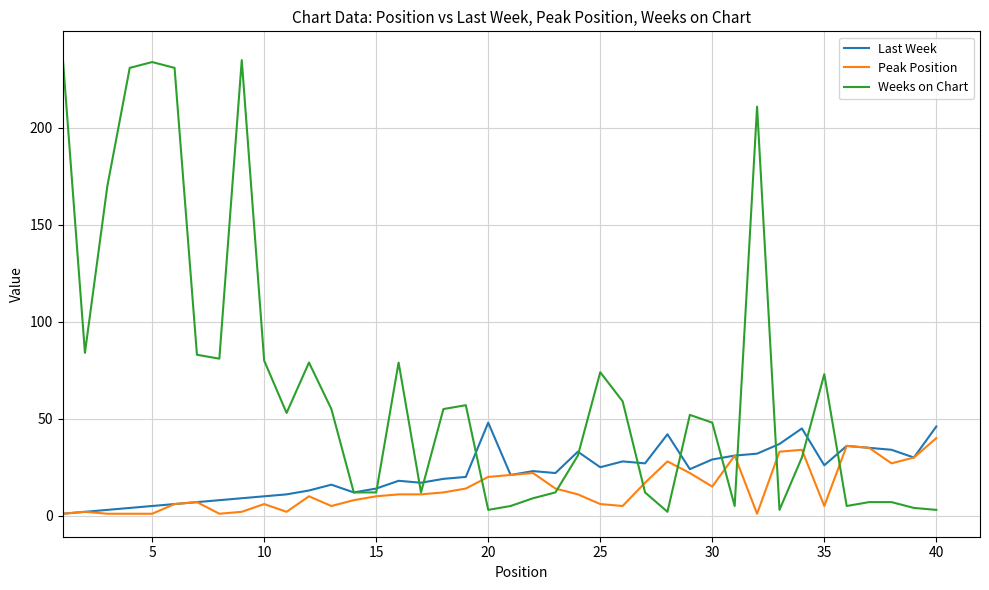

What is the maximum value shown in the chart?

238